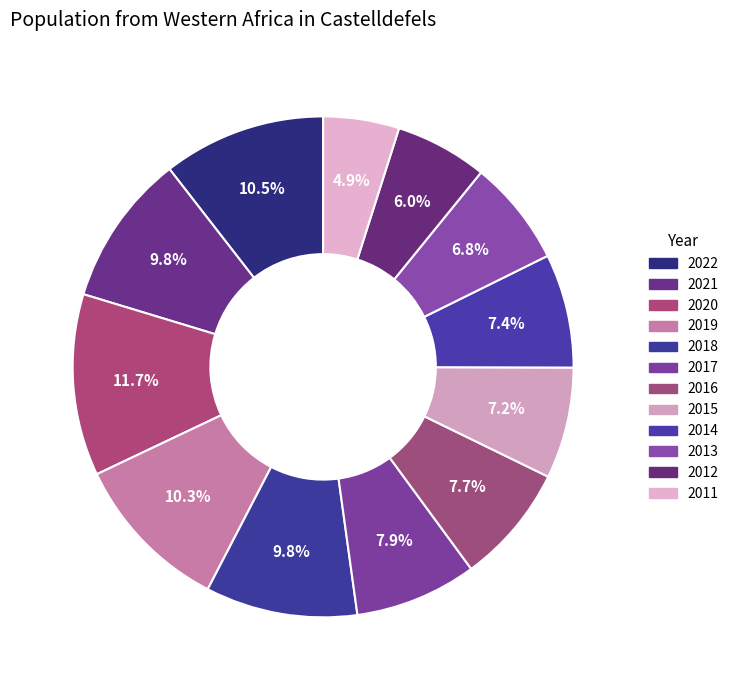

Count the number of slices in the pie.

12